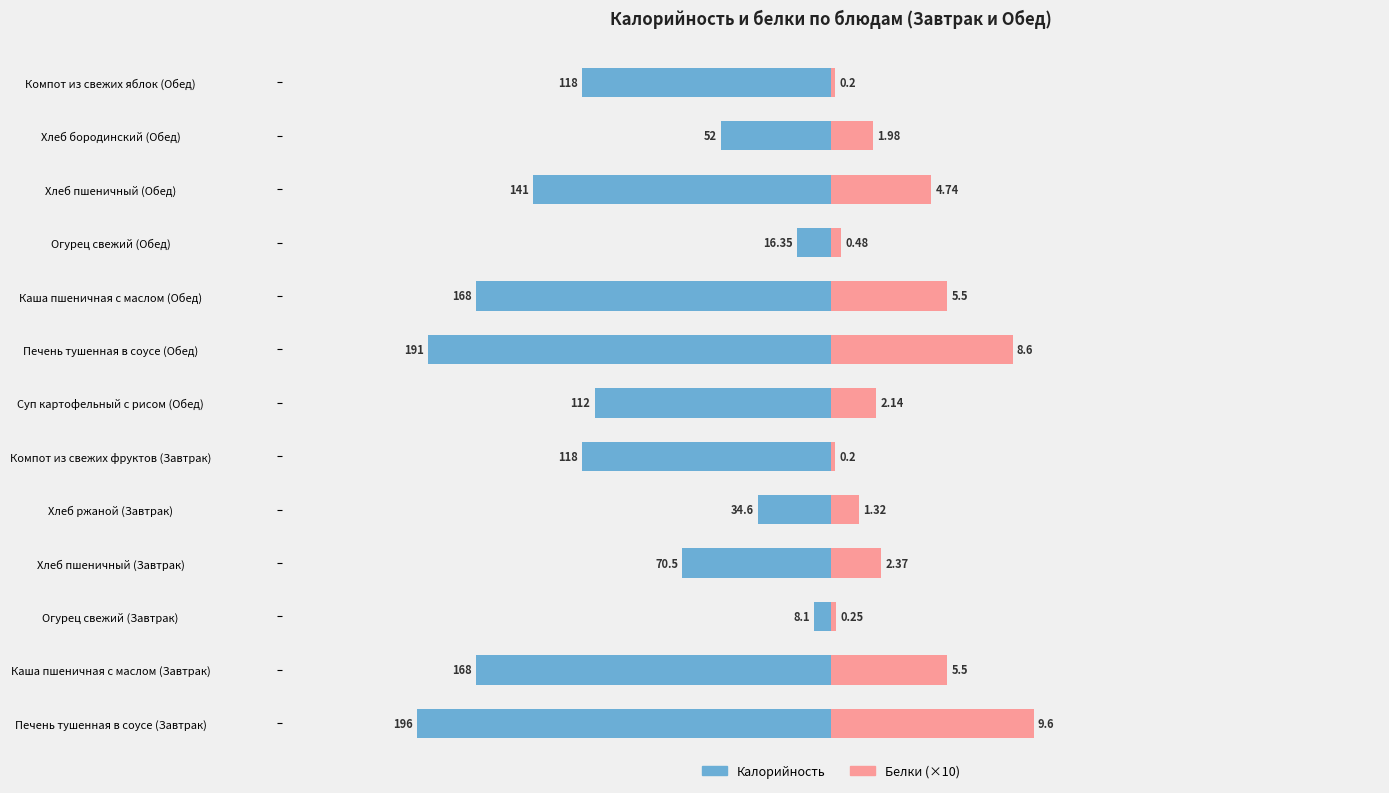

Are the bars horizontal?

Yes